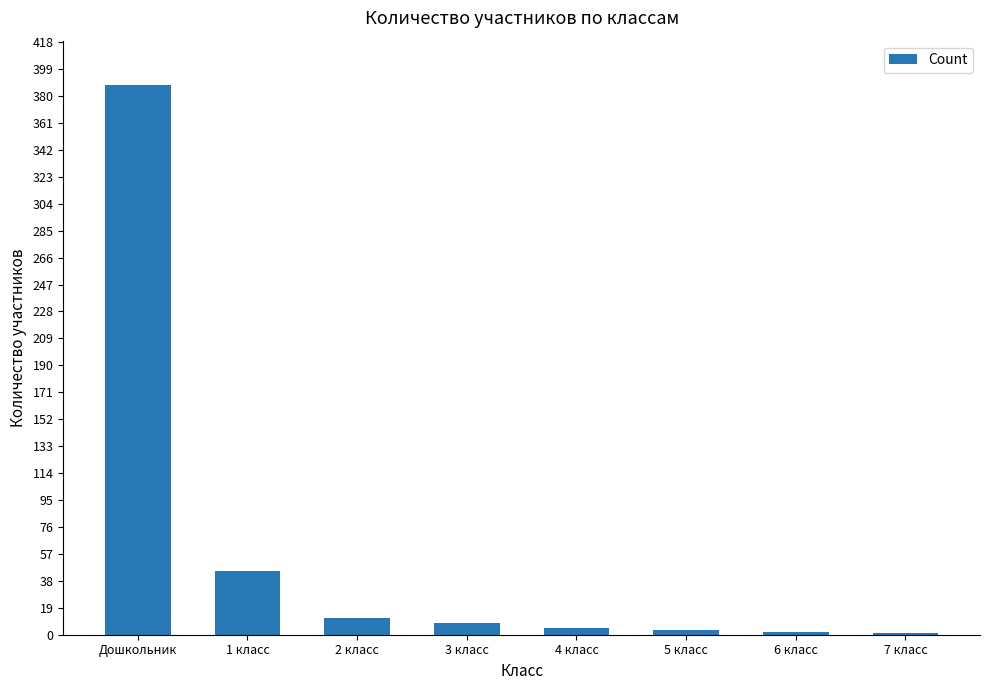

Count the number of categories in the chart.

8